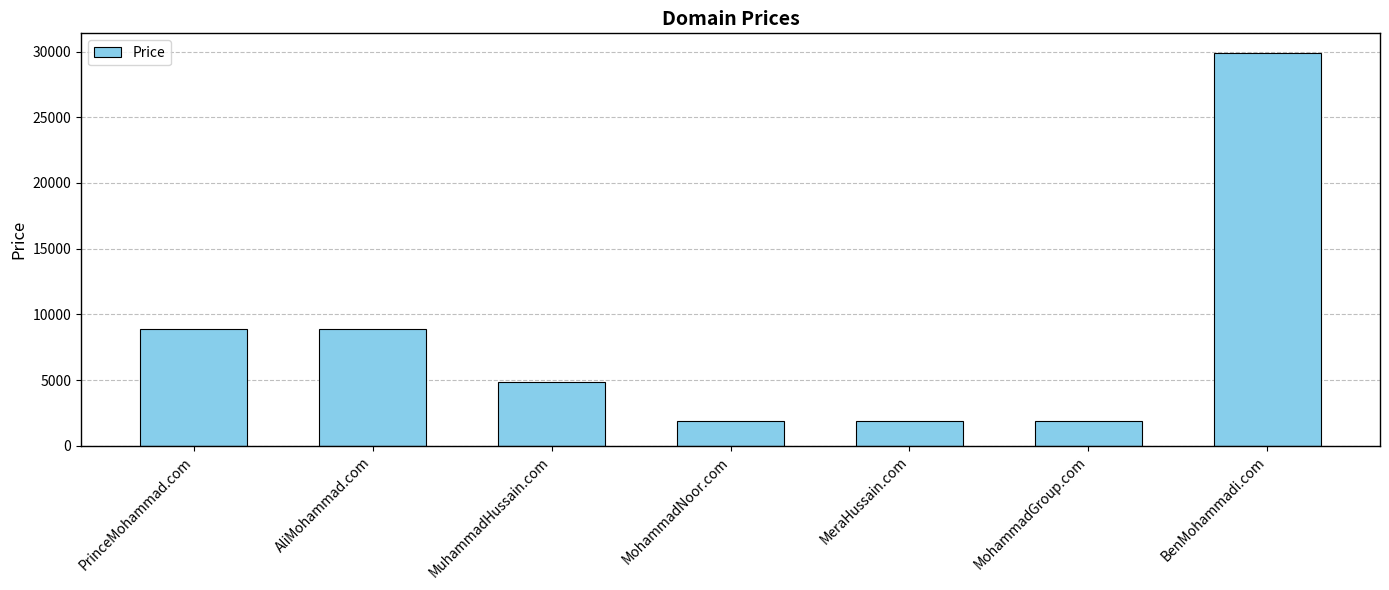

What position from the right is PrinceMohammad.com?

7